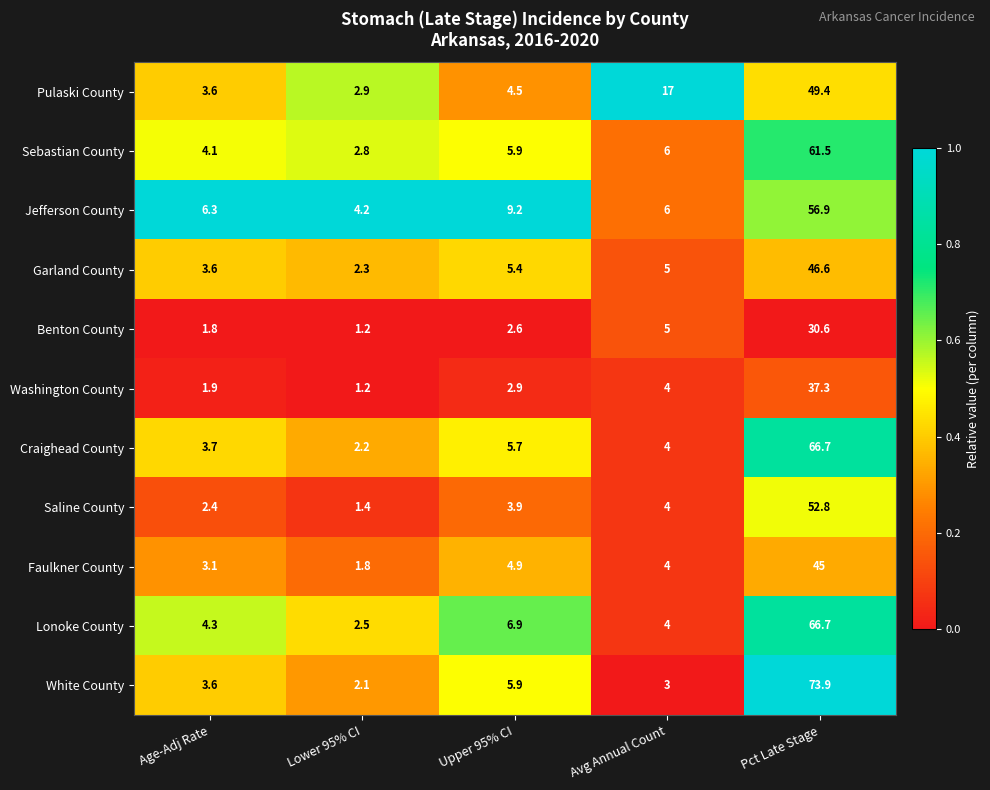

What is the total value across all series at Upper 95% CI?

57.8